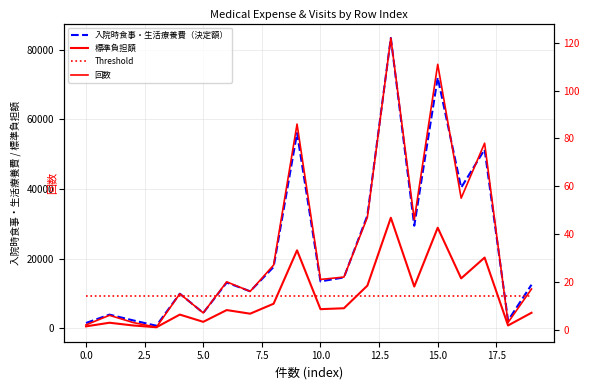

How many lines are shown in the chart?

4